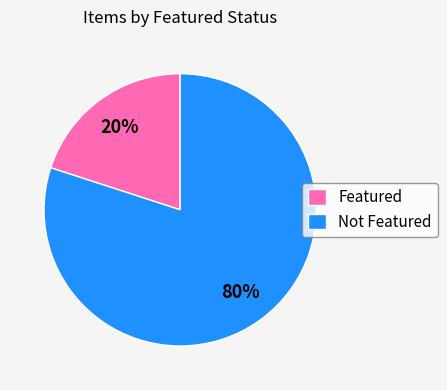

True or false: Featured accounts for 20% of the total.

True